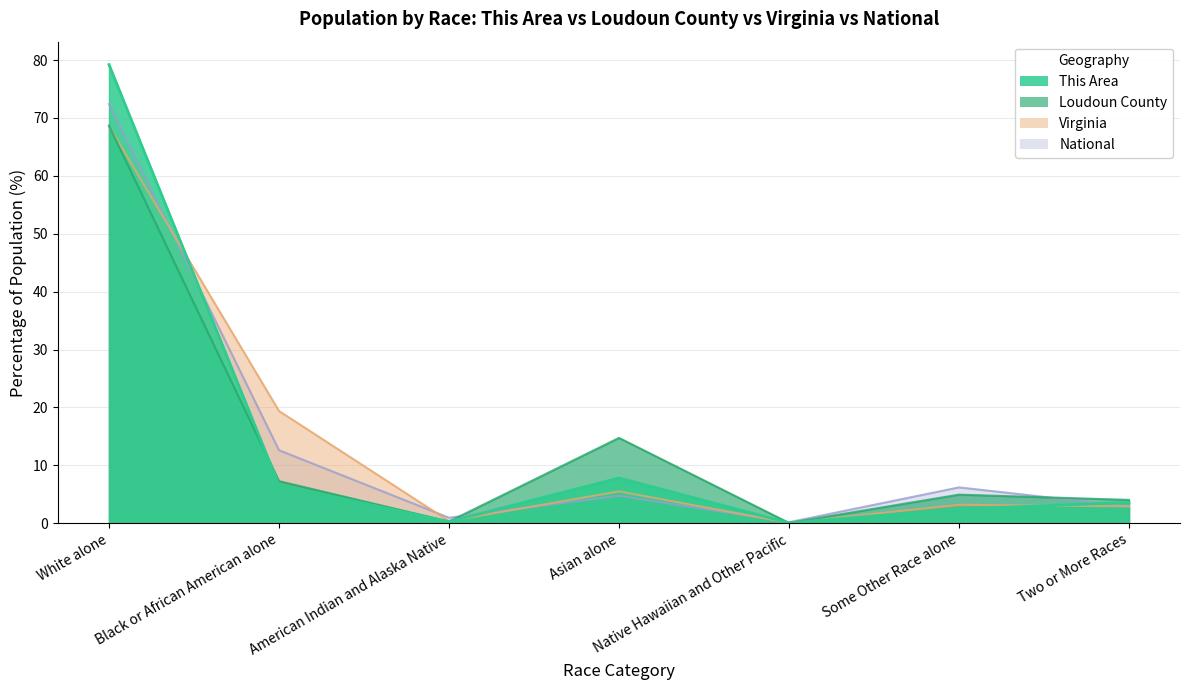

At which category is the sum across all series the highest?

White alone